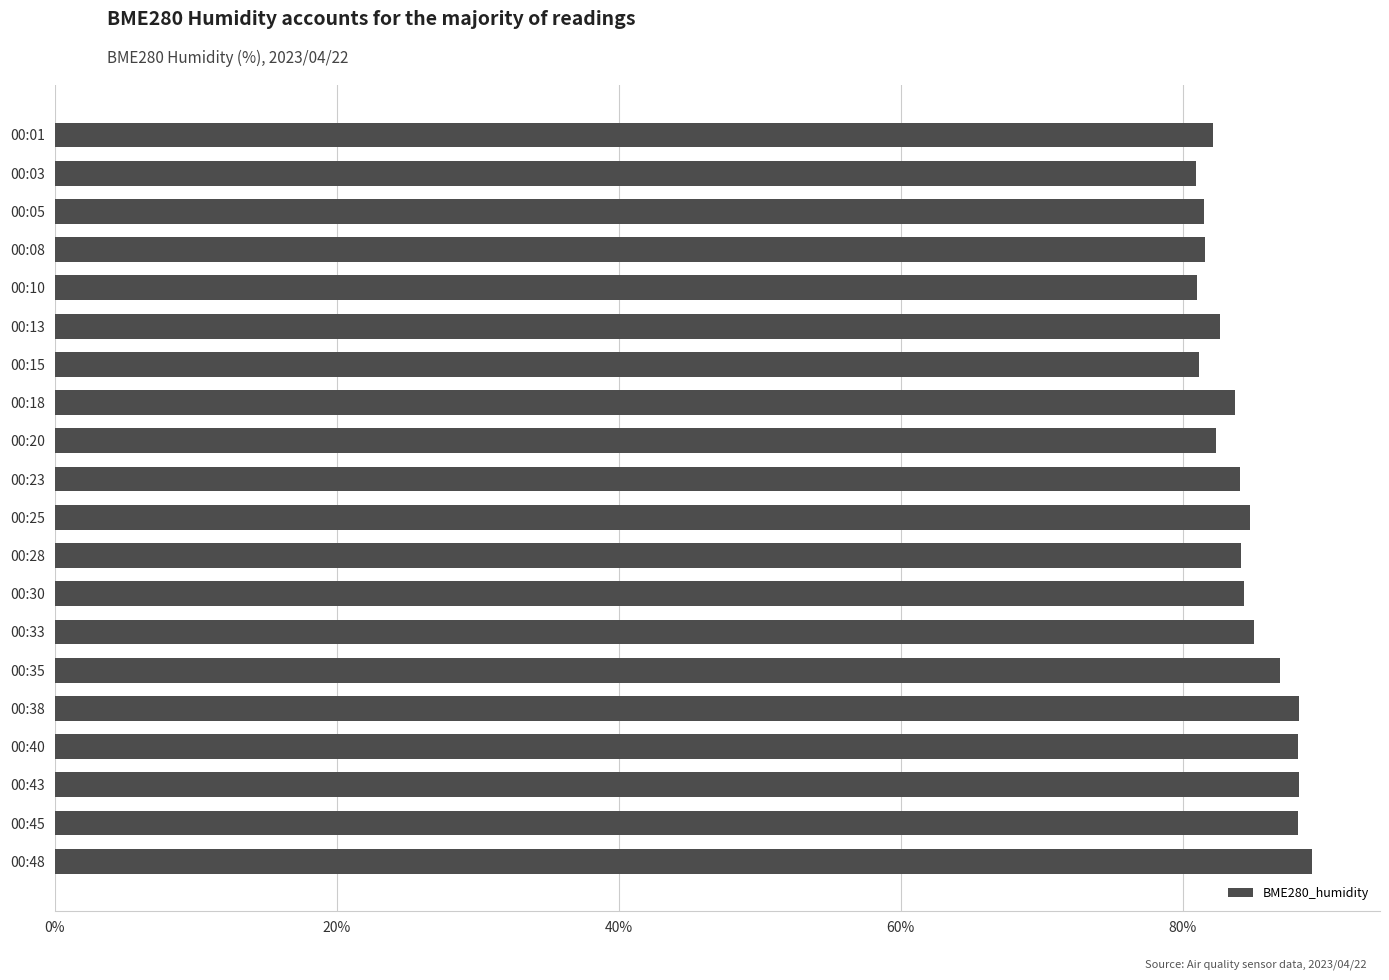

What is the minimum value shown in the chart?

81.0